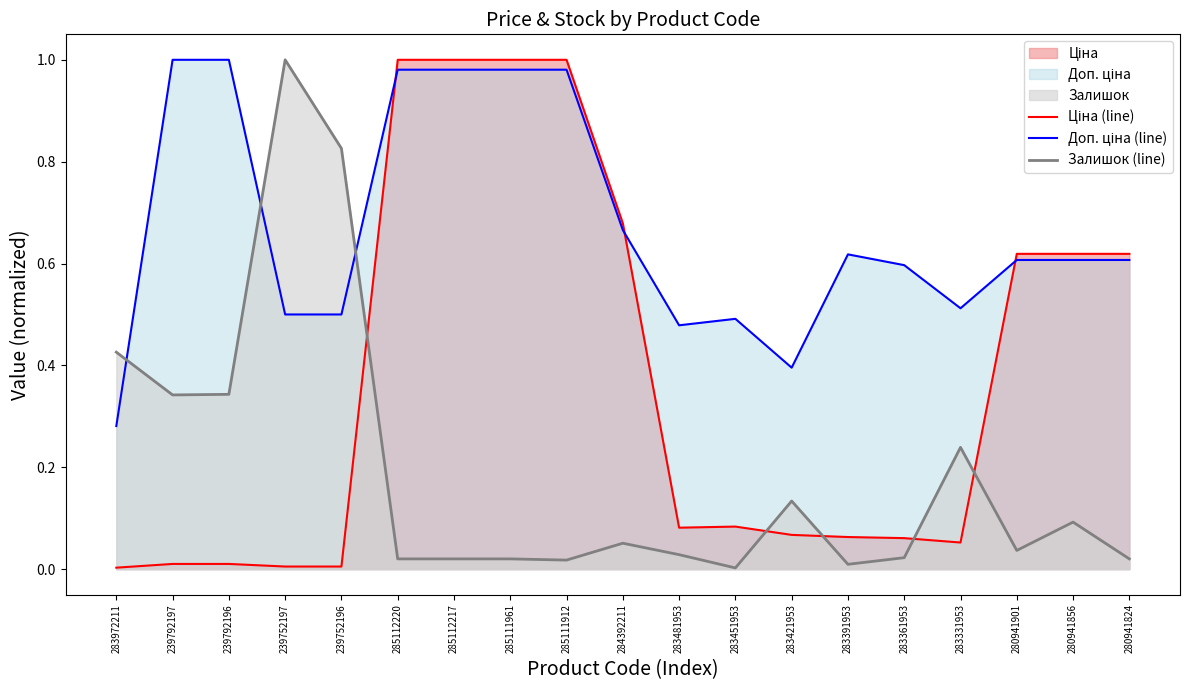

True or false: Доп. ціна (line) has more than 0 points higher than both neighbors.

True